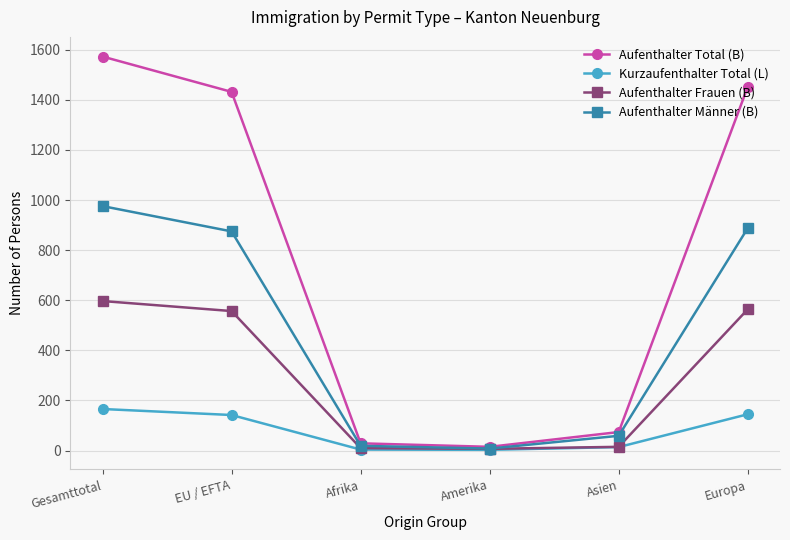

What is the difference between the second highest and minimum values in the Kurzaufenthalter Total (L) series?

142